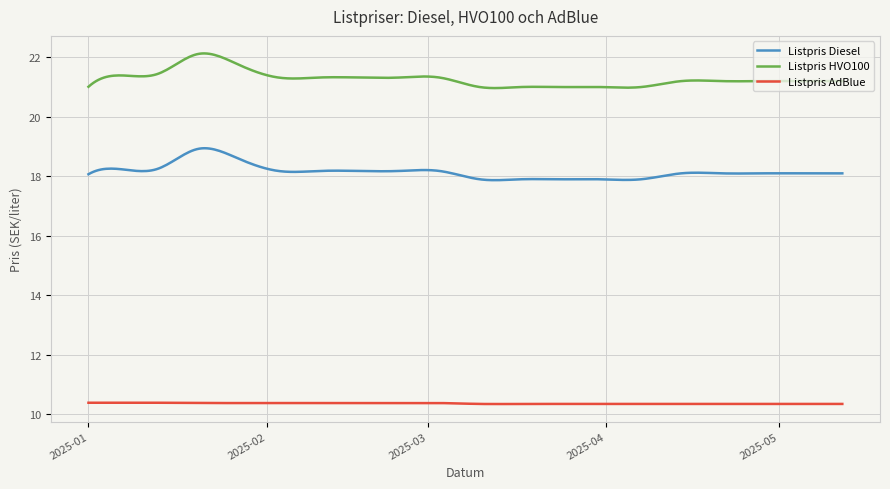

Which series has the widest spread of values?

Listpris HVO100